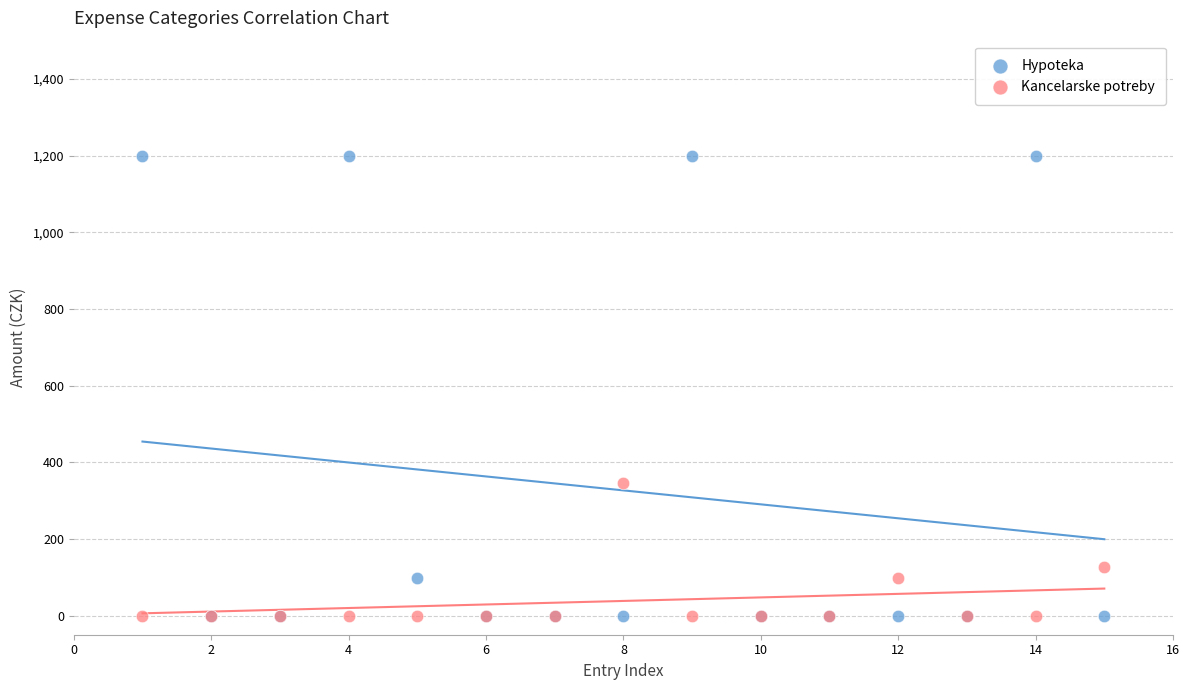

What are all the series names shown in the legend?

Hypoteka, Kancelarske potreby